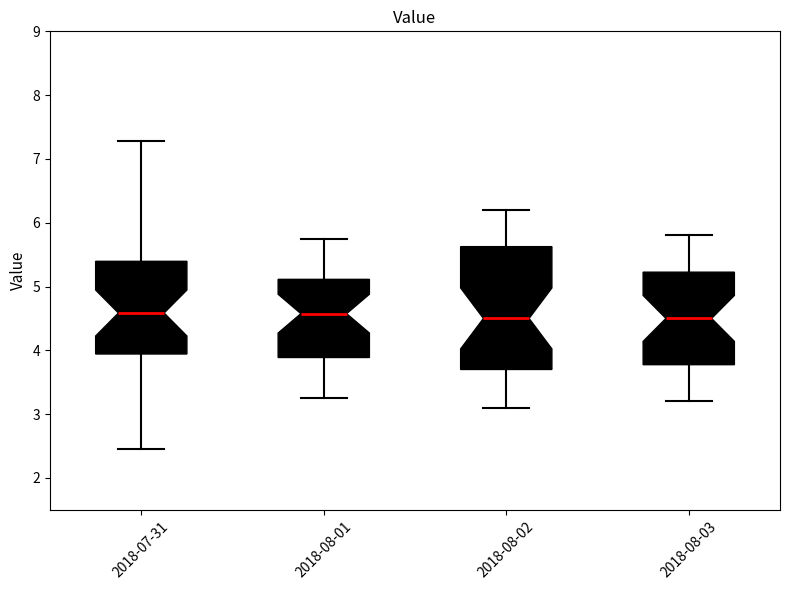

Reading left to right, read every box against the y-axis: the position of its median line, the range the box covers, and the ends of its whiskers. The values are not printed on the chart, so give them approximately, as read against the axis.

2018-07-31: median 4.6, box 3.9 to 5.4, whiskers 2.5 to 7.3
2018-08-01: median 4.6, box 3.9 to 5.1, whiskers 3.3 to 5.8
2018-08-02: median 4.5, box 3.7 to 5.6, whiskers 3.1 to 6.2
2018-08-03: median 4.5, box 3.8 to 5.2, whiskers 3.2 to 5.8